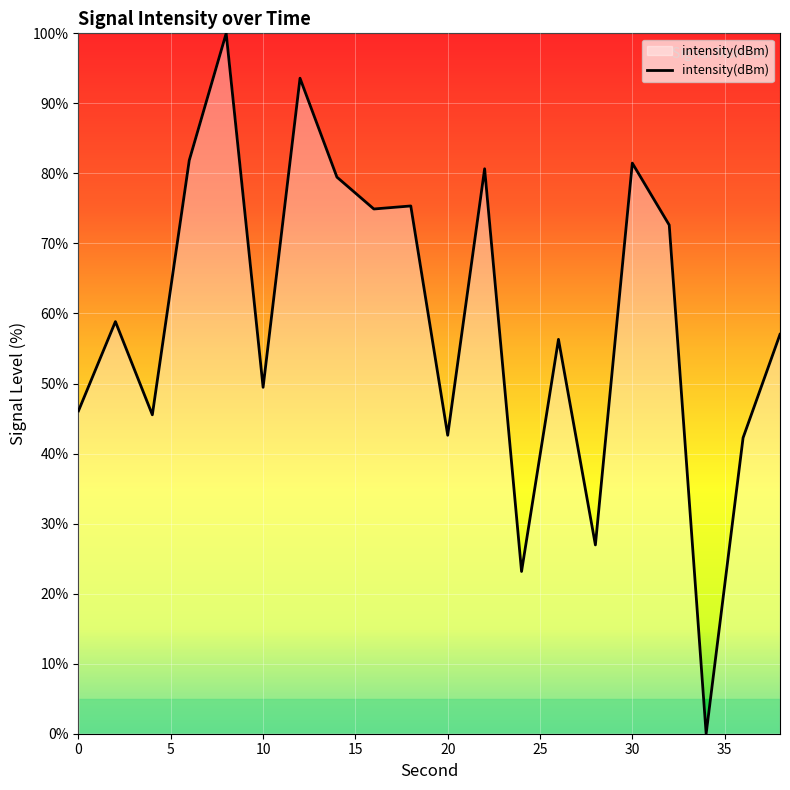

What is the maximum value shown in the chart?

100.0